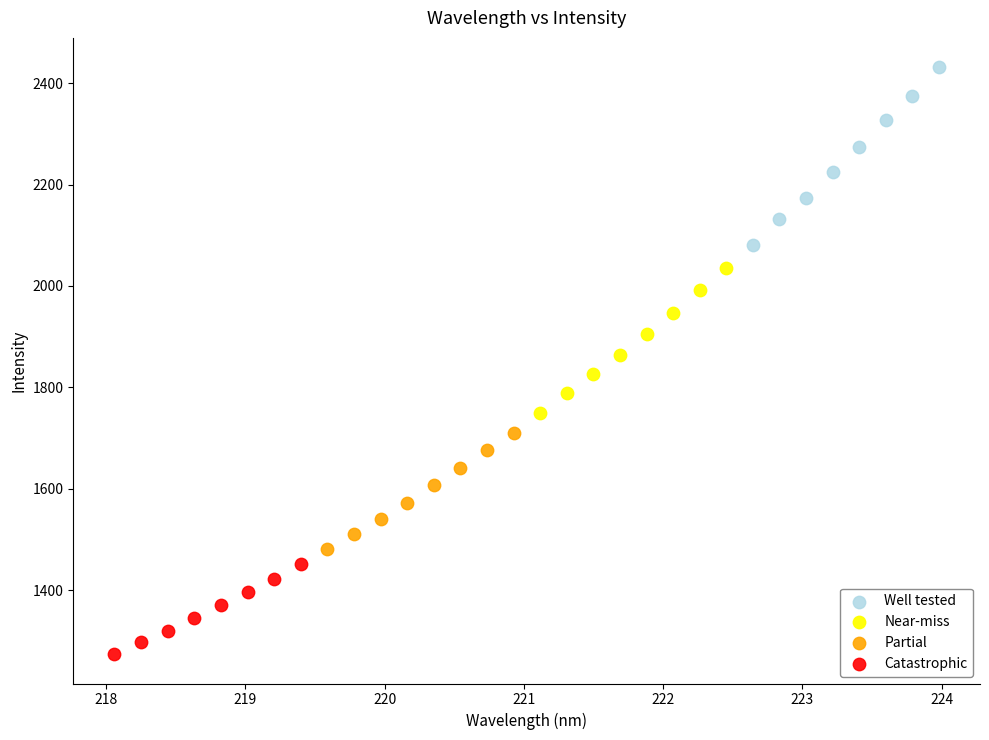

Which series reaches the minimum Y coordinate?

Catastrophic